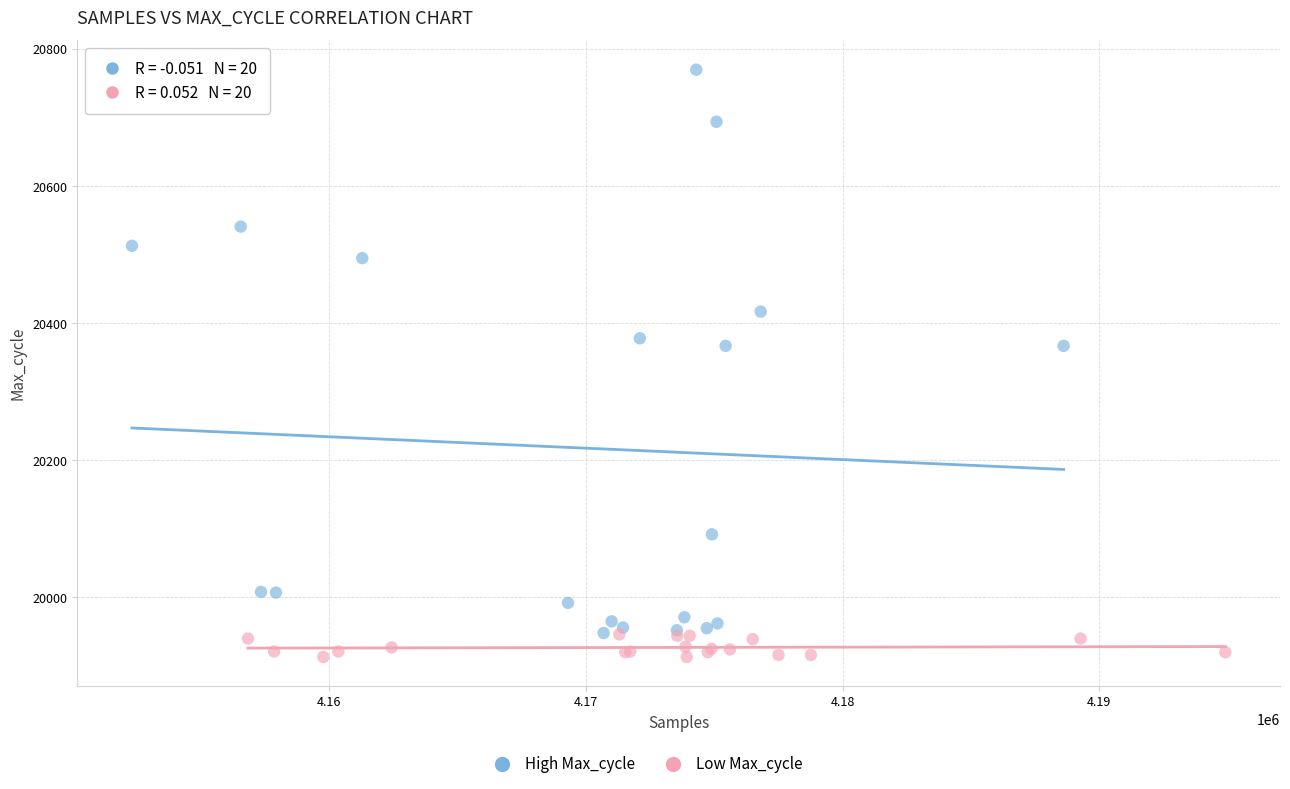

Which series reaches the maximum Y coordinate?

High Max_cycle